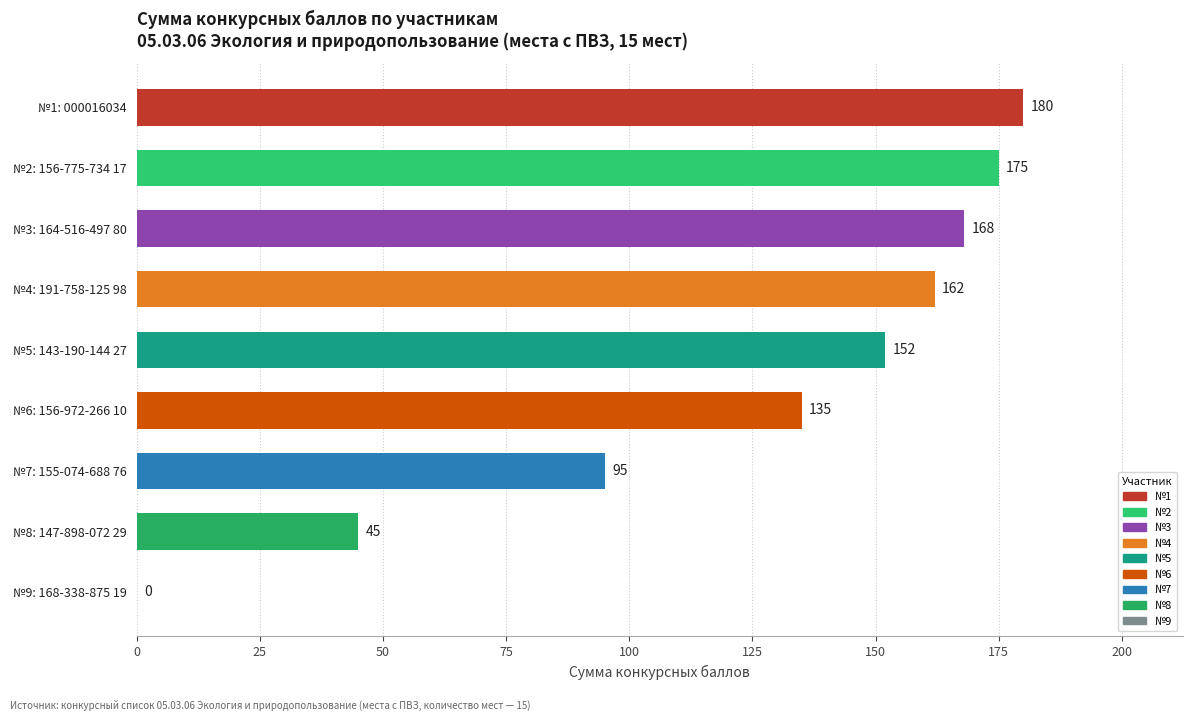

What is the change in value from №1: 000016034 to №7: 155-074-688 76?

-85